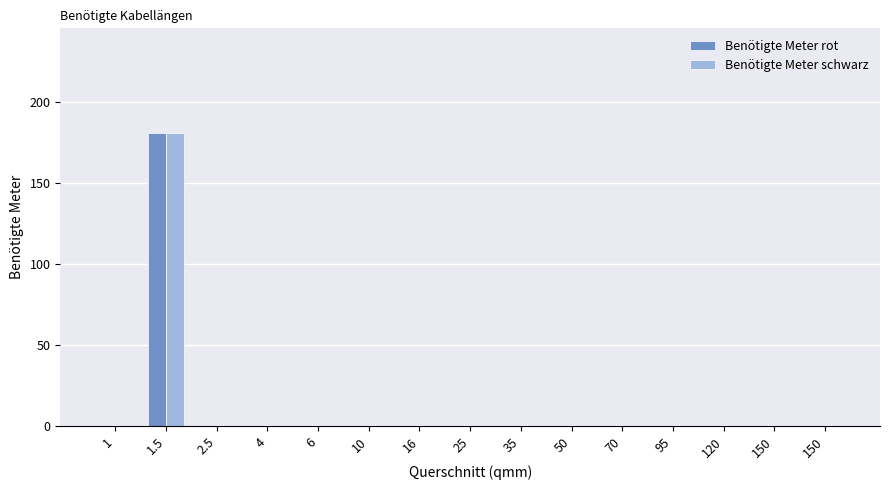

Where is Benötigte Meter schwarz nearest to the value 90?

1